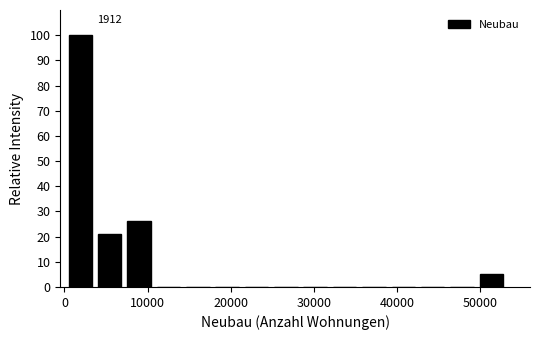

Around what value on the x-axis is the tallest bar? Give the approximate position of its centre, as read against the axis.

2000